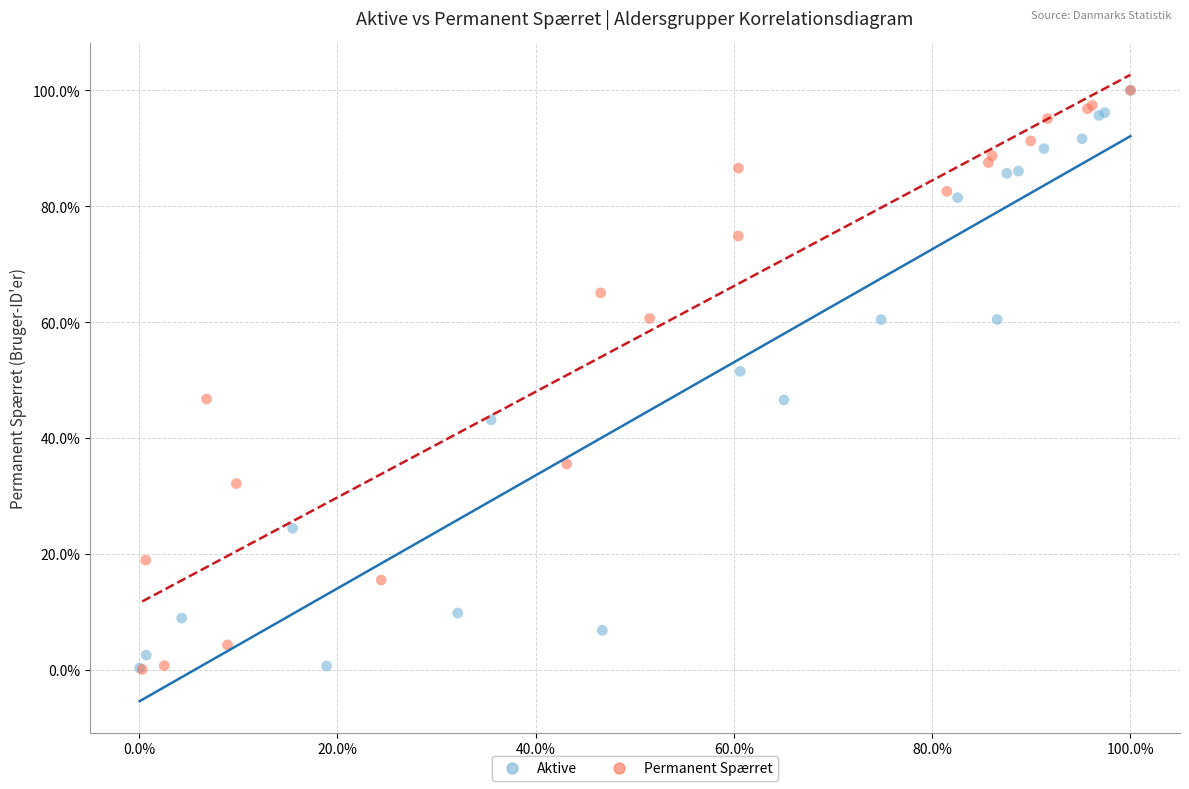

What are all the series names shown in the legend?

Aktive, Permanent Spærret